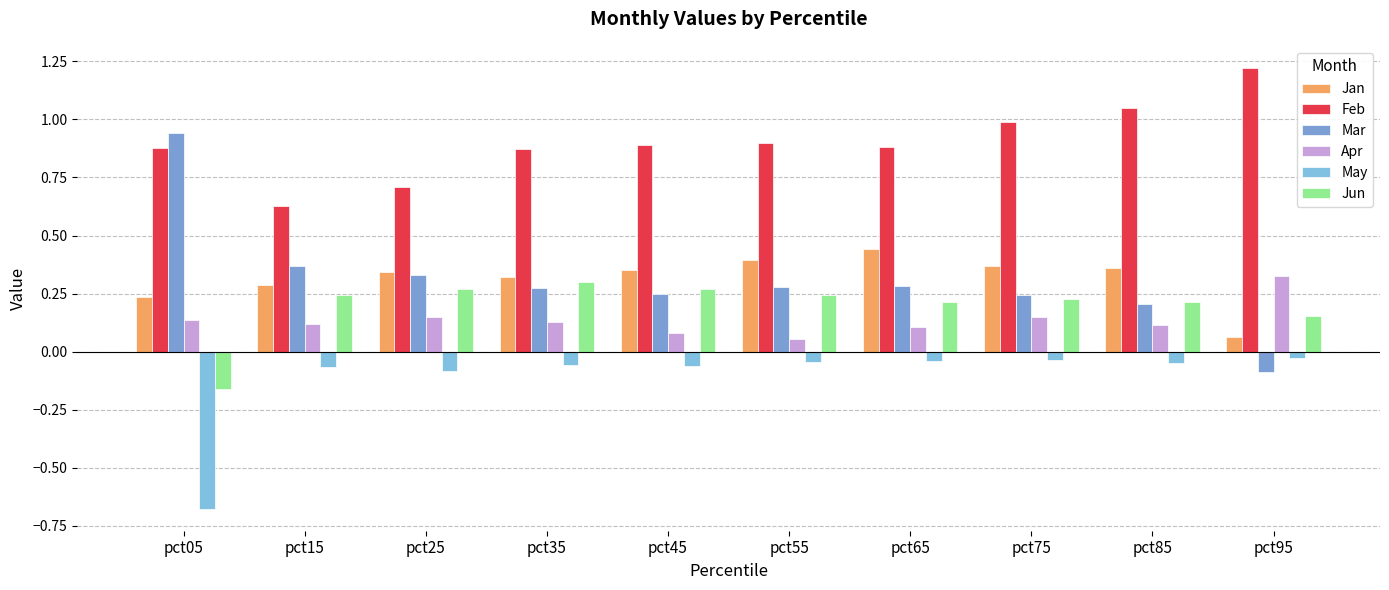

How many data points in Mar are less than 0?

1